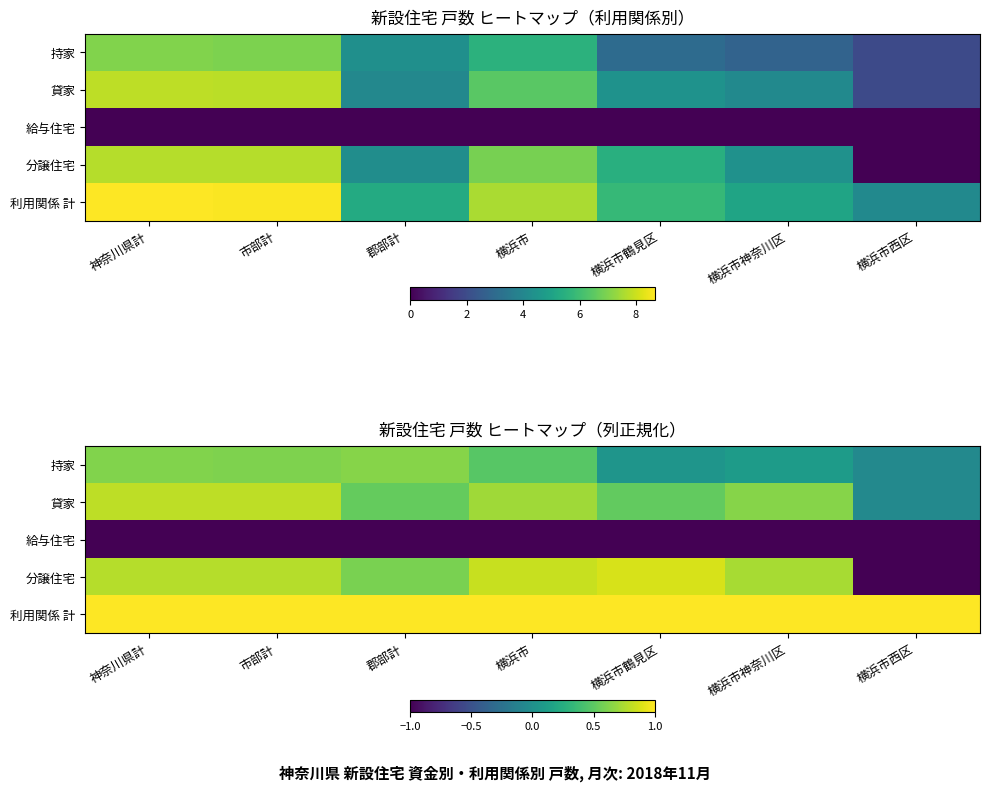

What is the sum of all 給与住宅 values?

-7.0